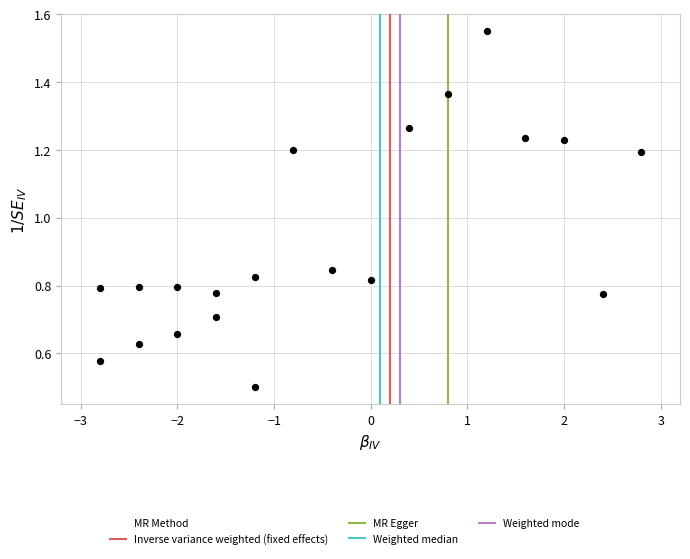

What is the range of X values (max minus min)?

5.6